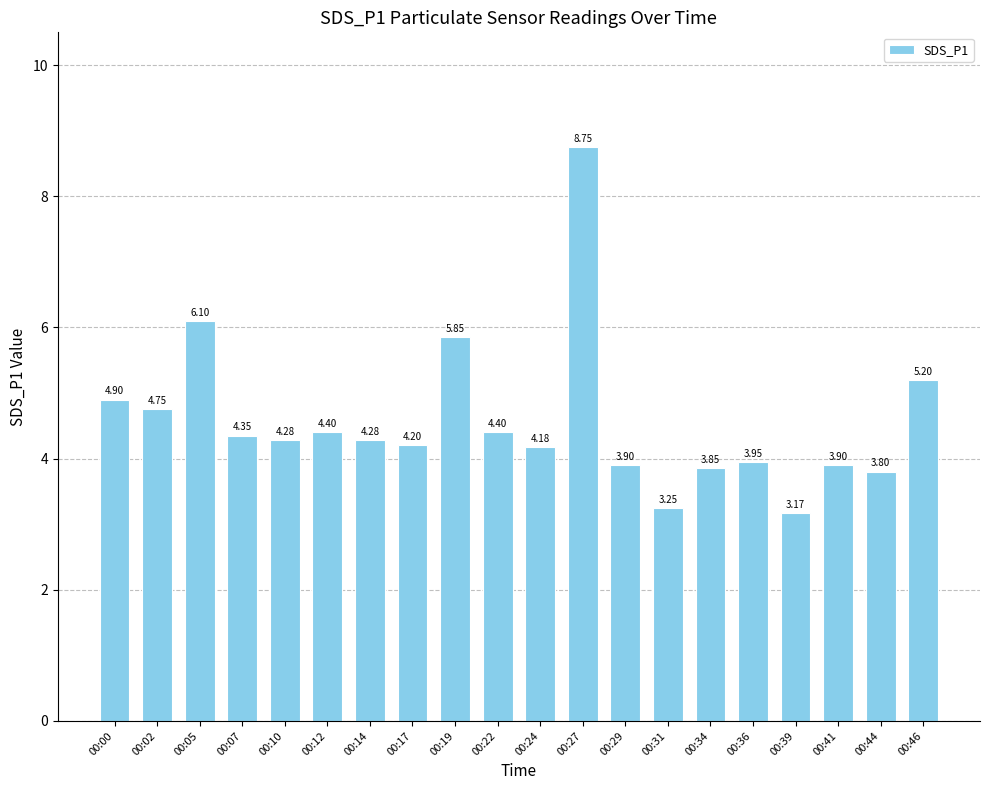

Does the chart contain any negative values?

No